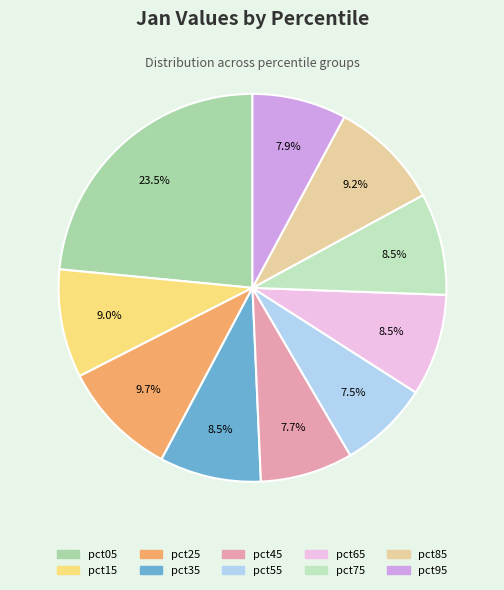

Do pct75 and pct55 together represent more than half of the pie?

No